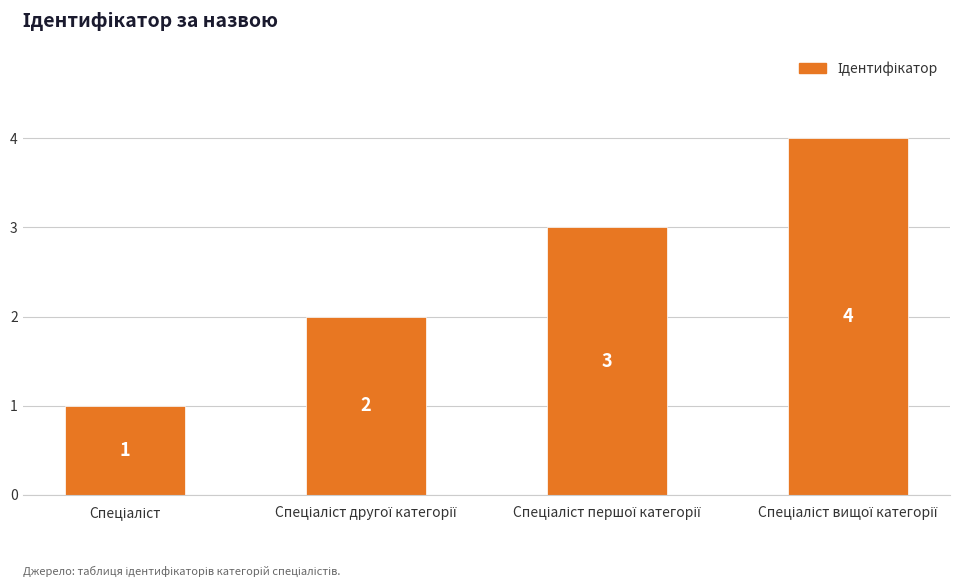

What is the difference between the maximum and minimum values?

3